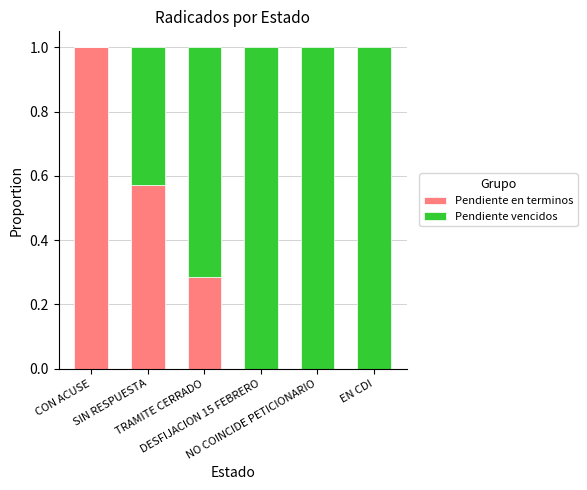

What is the highest value of the Pendiente en terminos series?

1.0